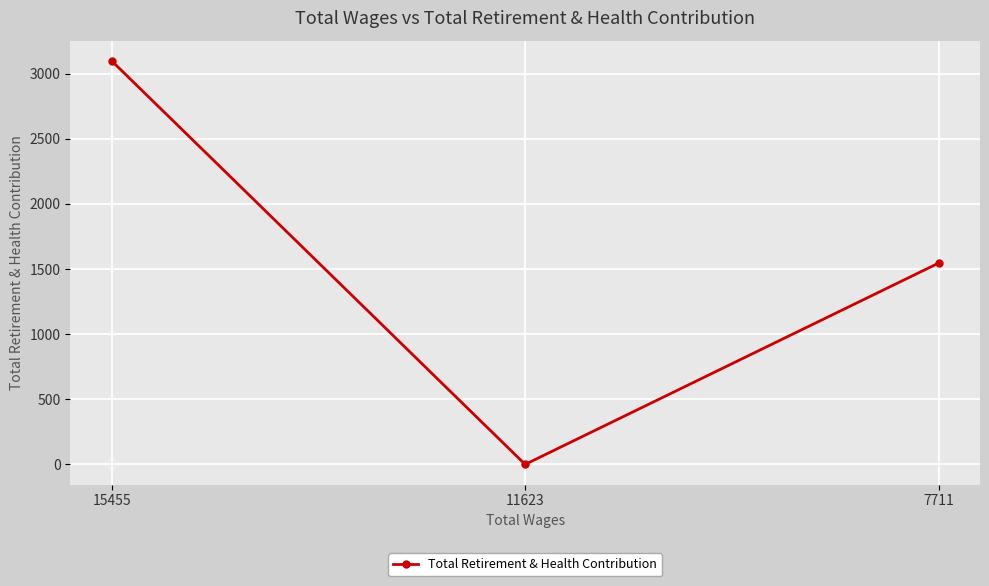

What is the sum of all values?

4645